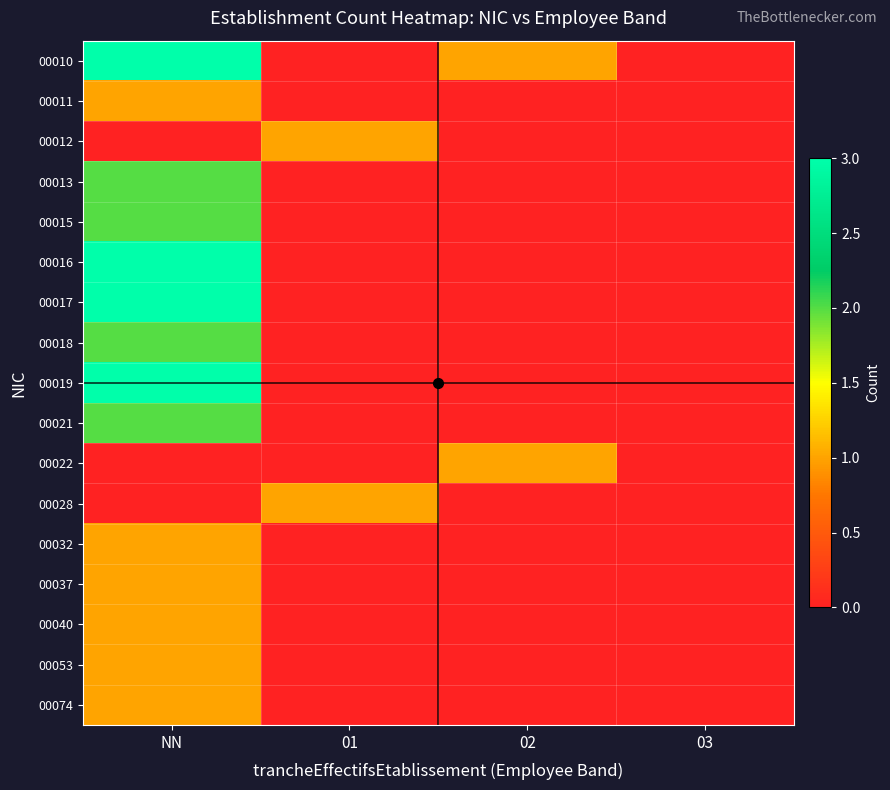

Reading right to left, transcribe all the data shown in this chart.

00010: 03=0	02=1	01=0	NN=3
00011: 03=0	02=0	01=0	NN=1
00012: 03=0	02=0	01=1	NN=0
00013: 03=0	02=0	01=0	NN=2
00015: 03=0	02=0	01=0	NN=2
00016: 03=0	02=0	01=0	NN=3
00017: 03=0	02=0	01=0	NN=3
00018: 03=0	02=0	01=0	NN=2
00019: 03=0	02=0	01=0	NN=3
00021: 03=0	02=0	01=0	NN=2
00022: 03=0	02=1	01=0	NN=0
00028: 03=0	02=0	01=1	NN=0
00032: 03=0	02=0	01=0	NN=1
00037: 03=0	02=0	01=0	NN=1
00040: 03=0	02=0	01=0	NN=1
00053: 03=0	02=0	01=0	NN=1
00074: 03=0	02=0	01=0	NN=1